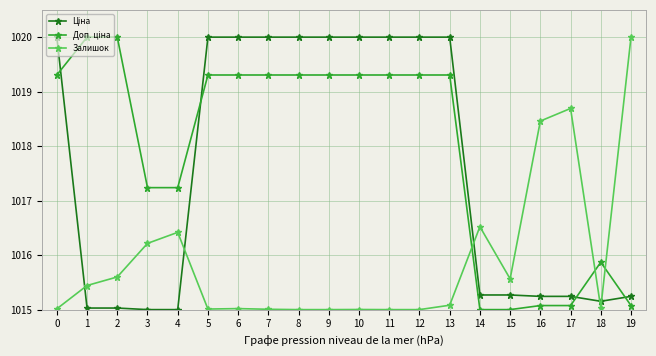

True or false: Залишок has more than 2 points higher than both neighbors.

True